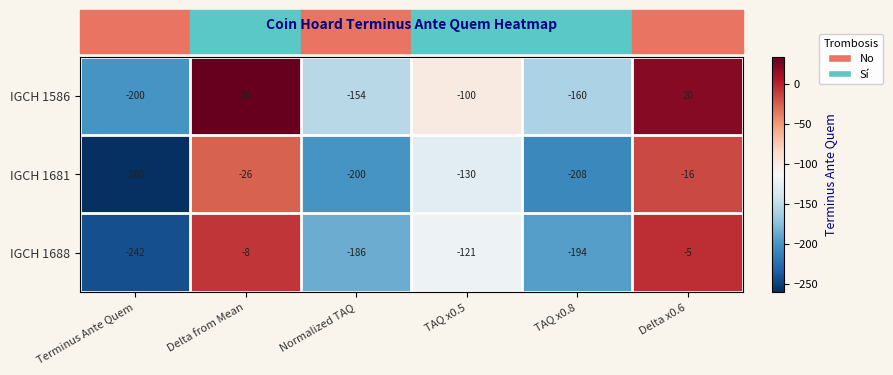

Which series has the largest range (max minus min)?

IGCH 1681